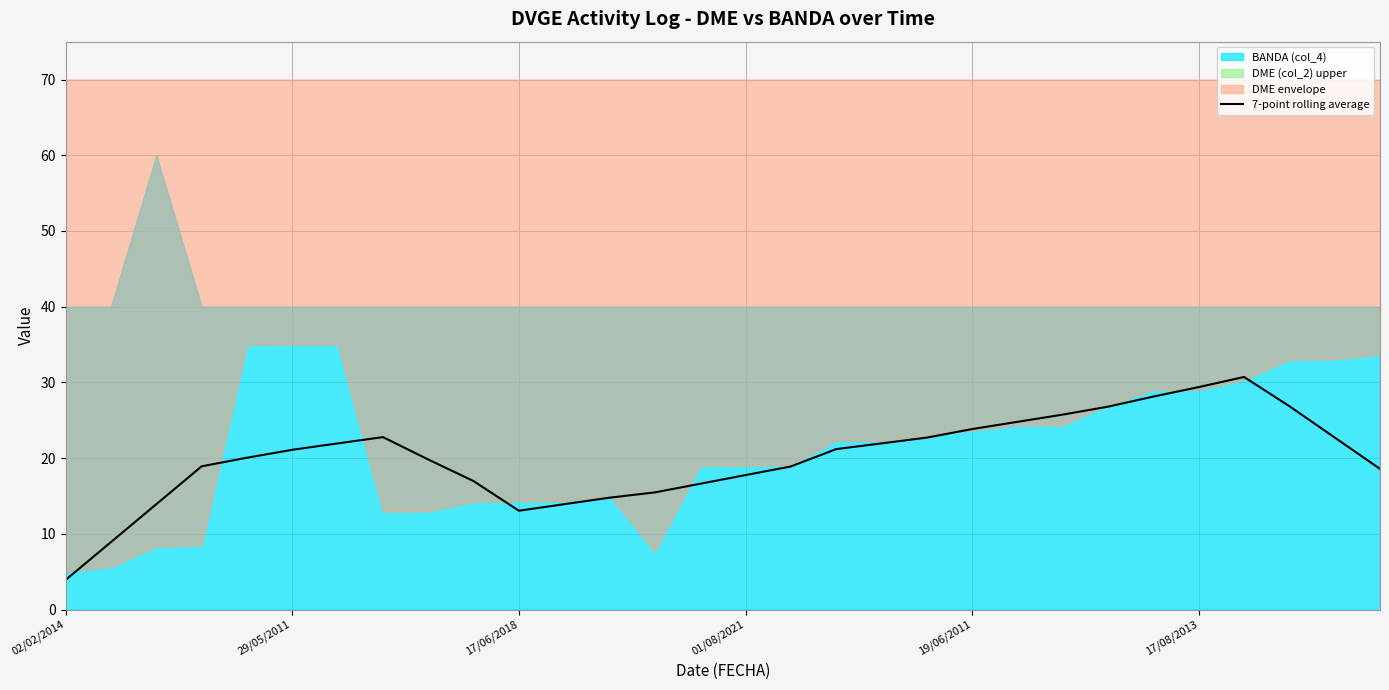

What is the sum of all values?

602.1